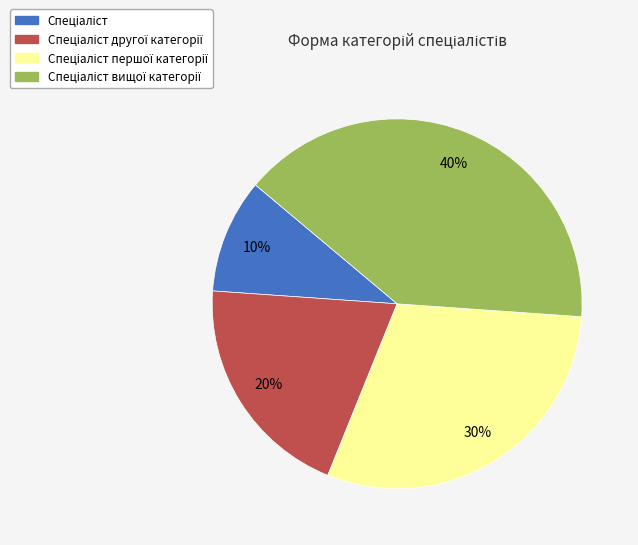

To the nearest percent, what is the average slice percentage?

25%